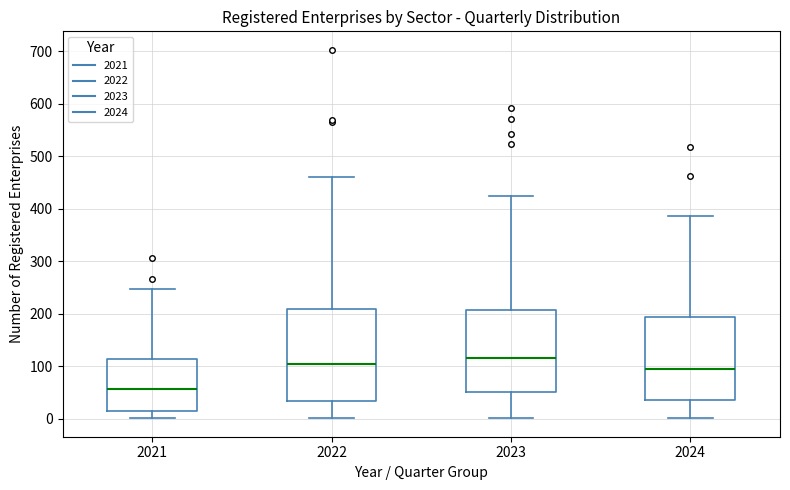

Which box has the lowest median line?

2021